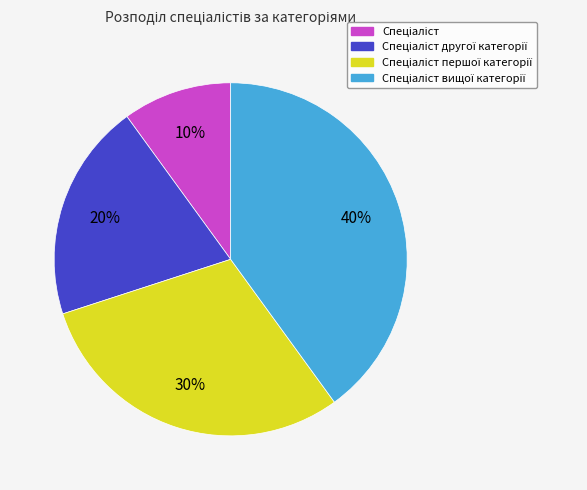

Count the number of slices in the pie.

4